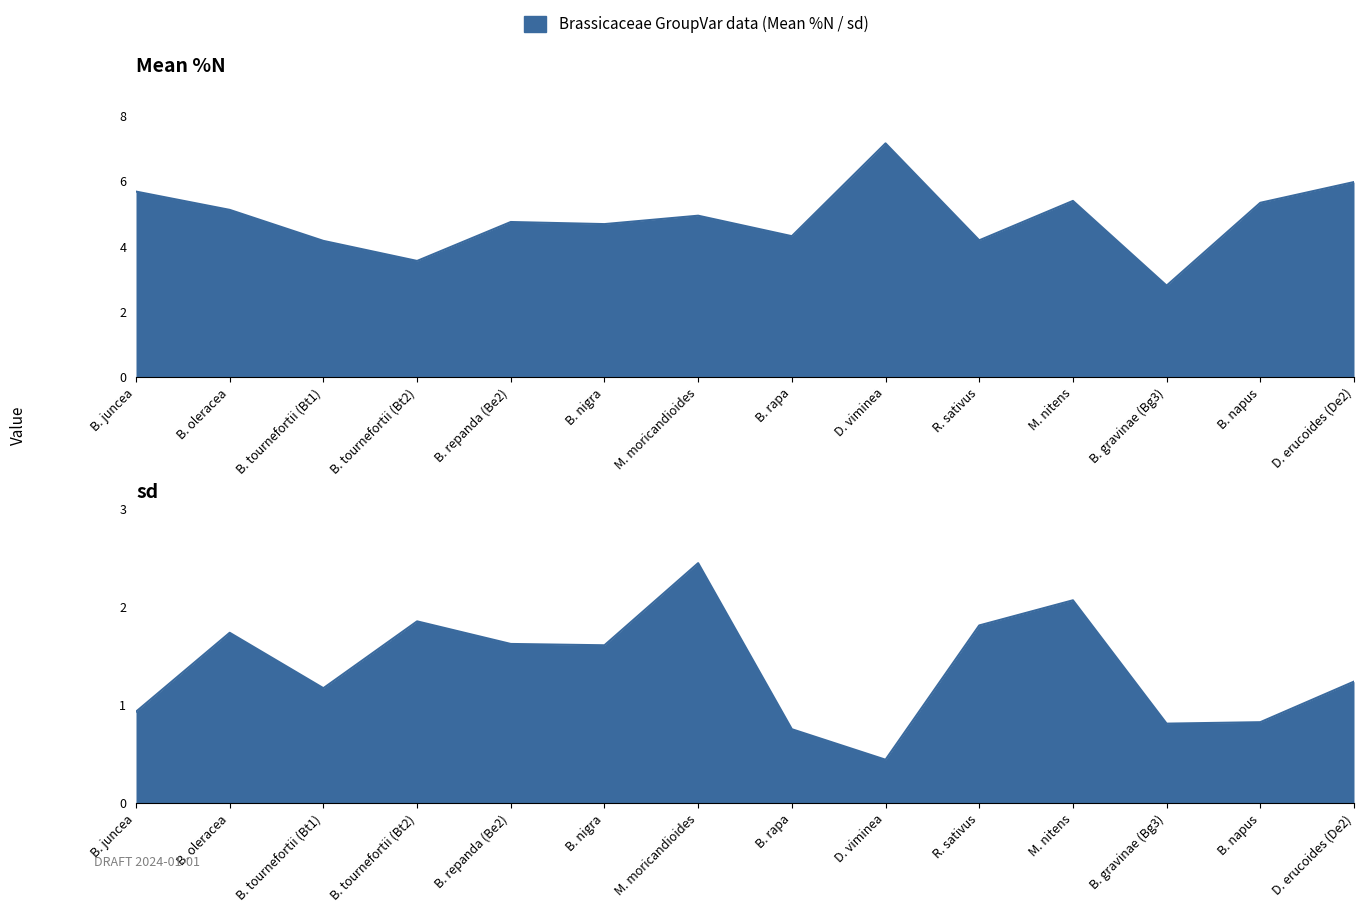

What is the difference between the highest and lowest values at D. erucoides (De2)?

4.7